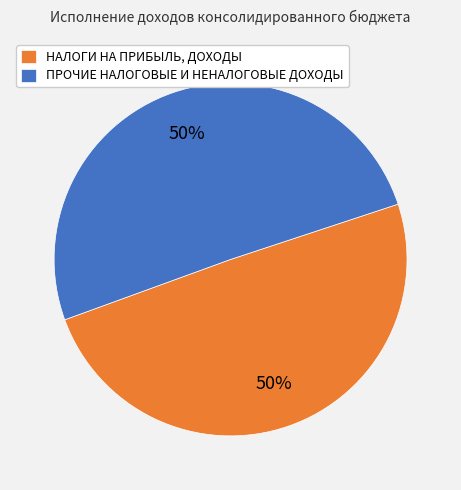

To the nearest percent, what is the average slice percentage?

50%